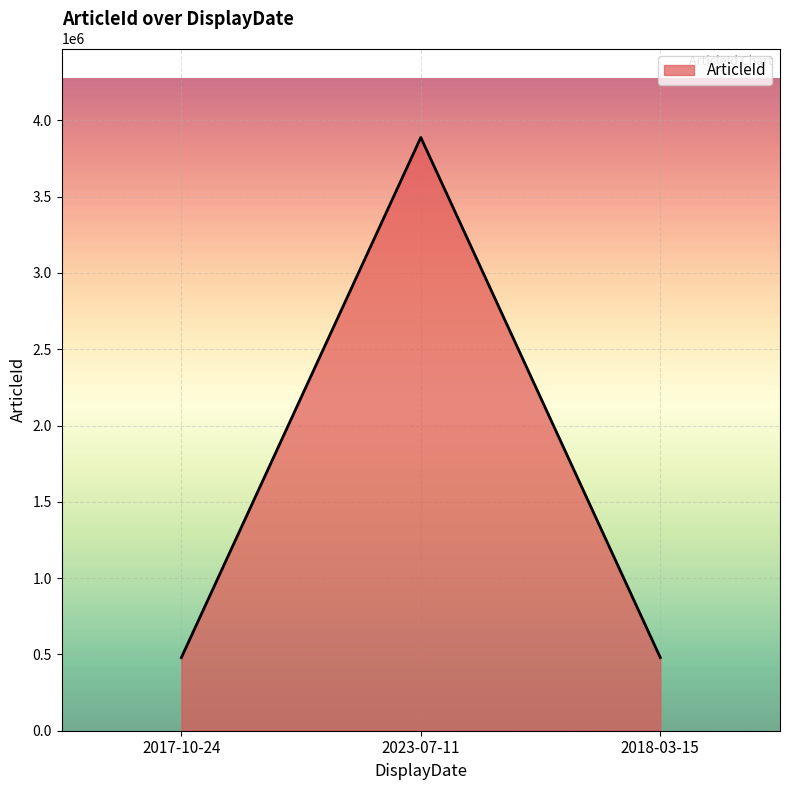

Where does the data first go above 479545?

2023-07-11